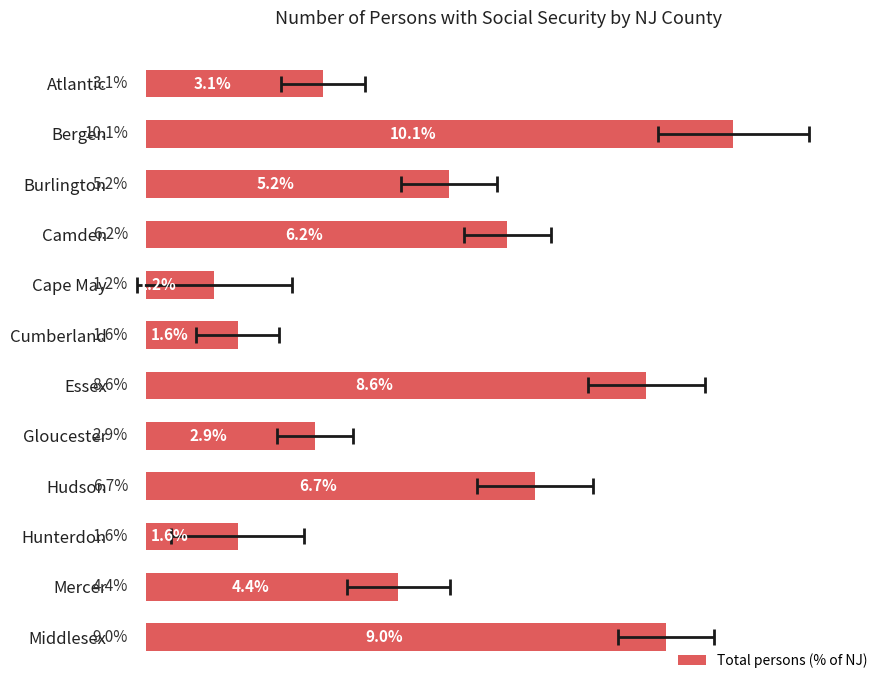

What is the value of the 7th bar from the left?

8.6